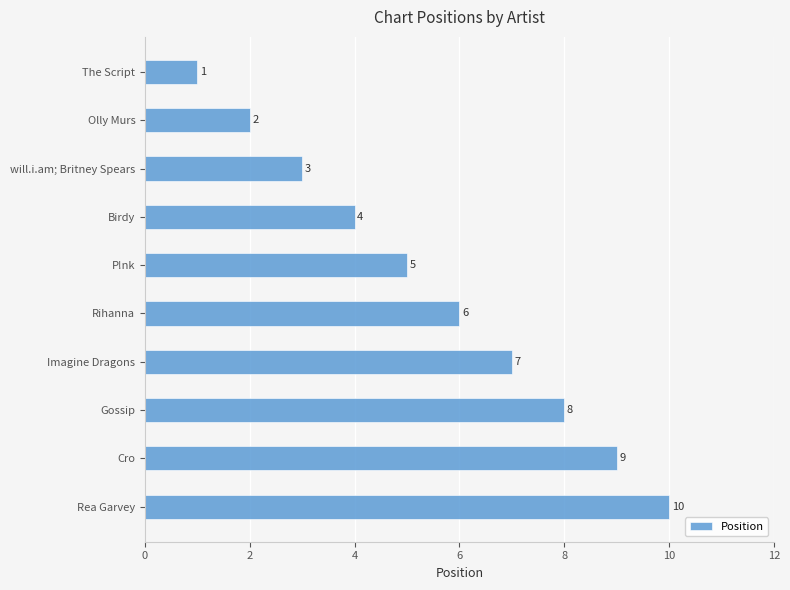

Rank the categories by value from lowest to highest.

The Script, Olly Murs, will.i.am; Britney Spears, Birdy, P!nk, Rihanna, Imagine Dragons, Gossip, Cro, Rea Garvey